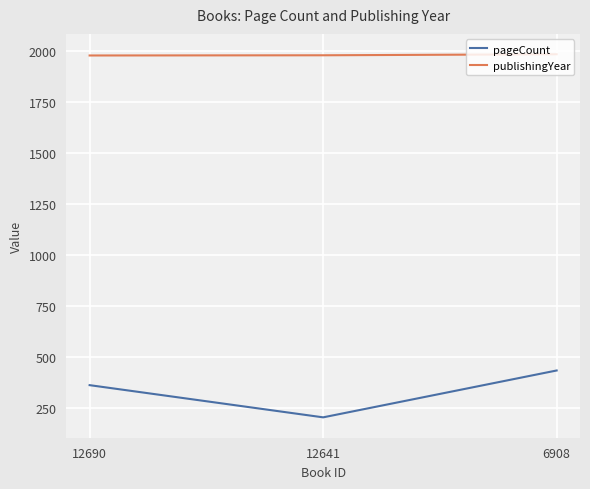

At 12641, list the series in order from largest to smallest.

publishingYear, pageCount